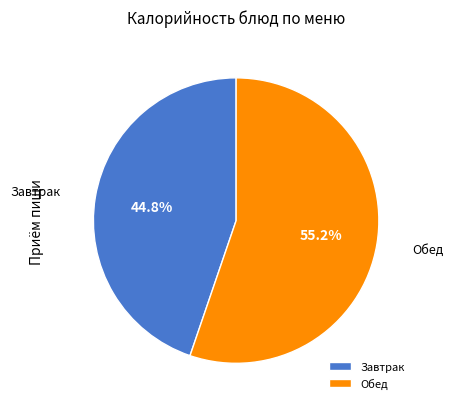

Which category has the smallest portion of the pie?

Завтрак